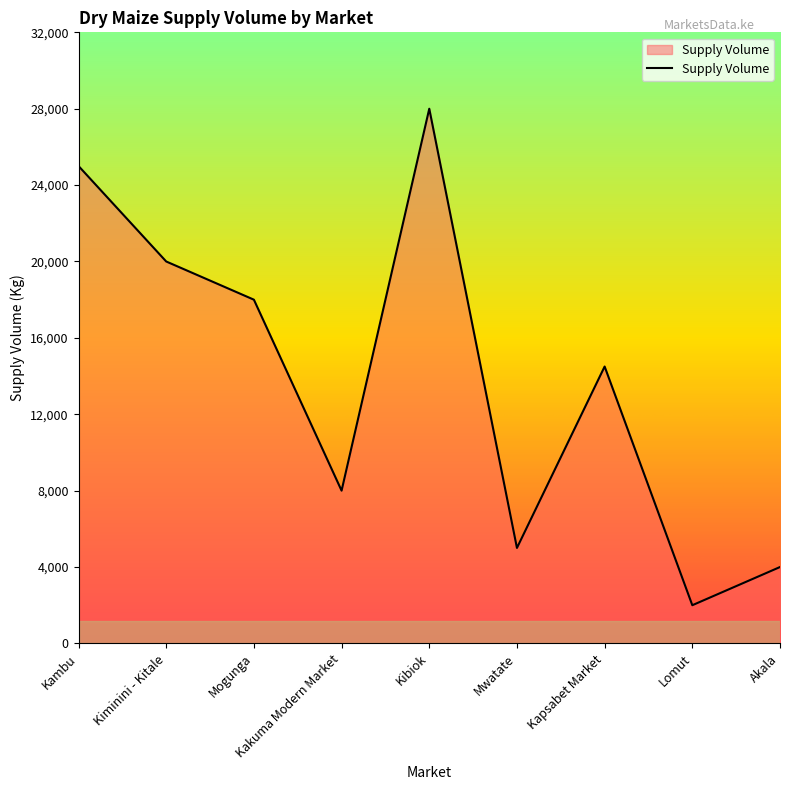

Which label corresponds to the smallest value in the chart?

Lomut